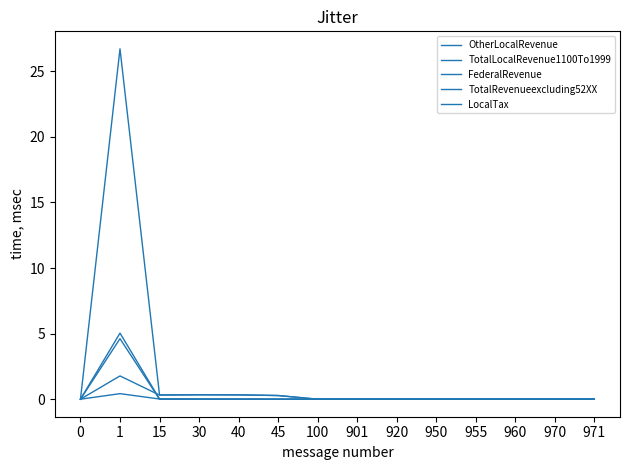

True or false: TotalRevenueexcluding52XX has a value of 0.0 at 0.

True